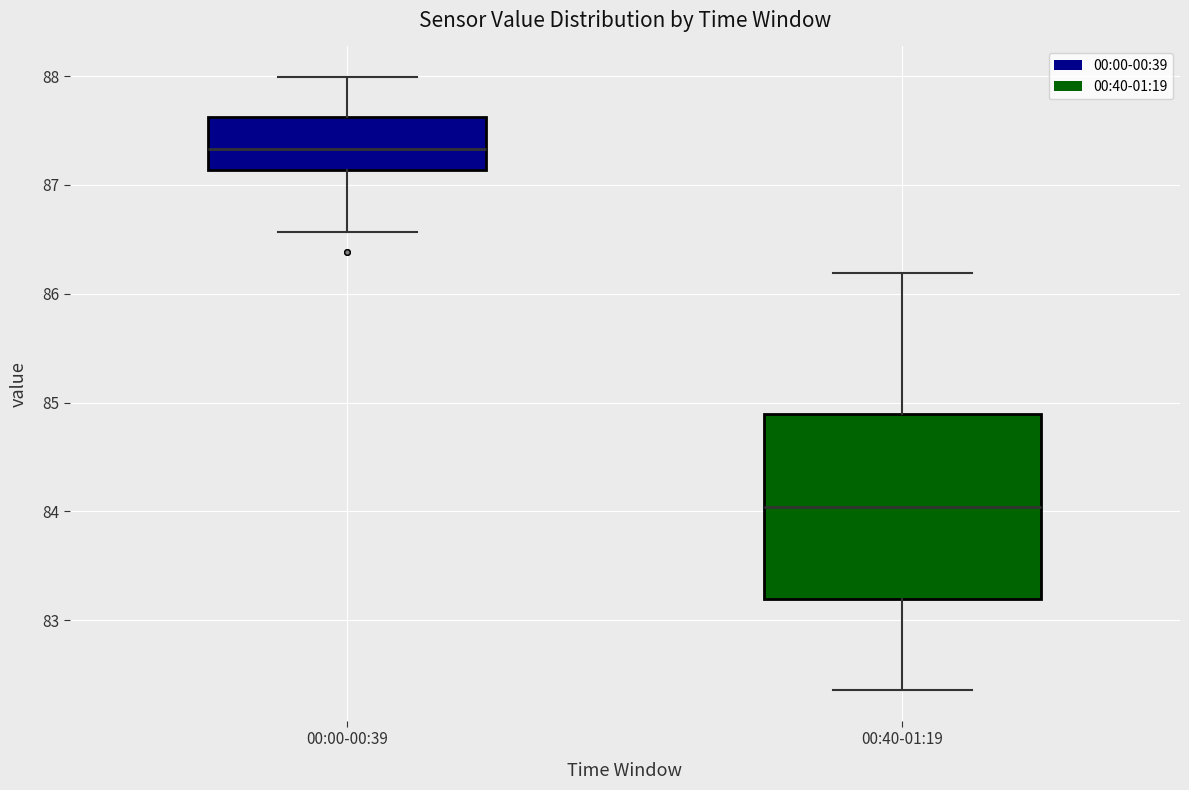

Where does the median line of the box for 00:40-01:19 sit on the y-axis? The values are not printed on the chart, so give them approximately, as read against the axis.

84.0